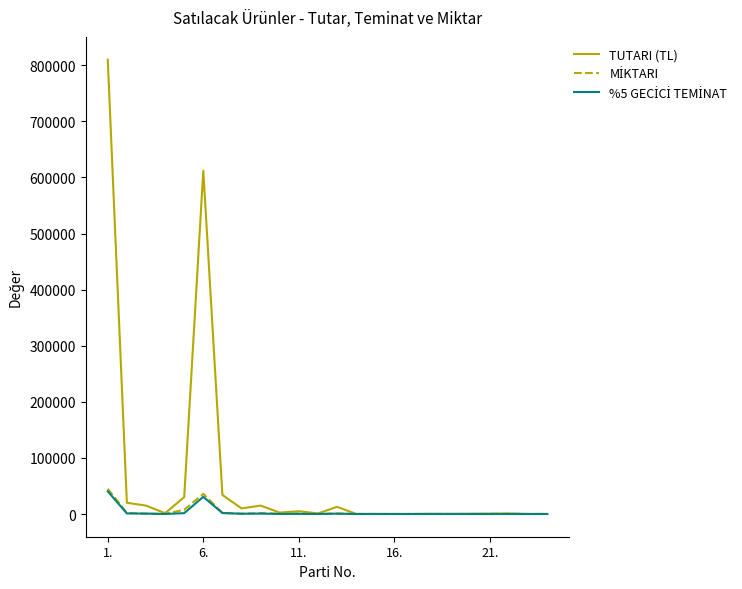

Which series has the widest spread of values?

TUTARI (TL)